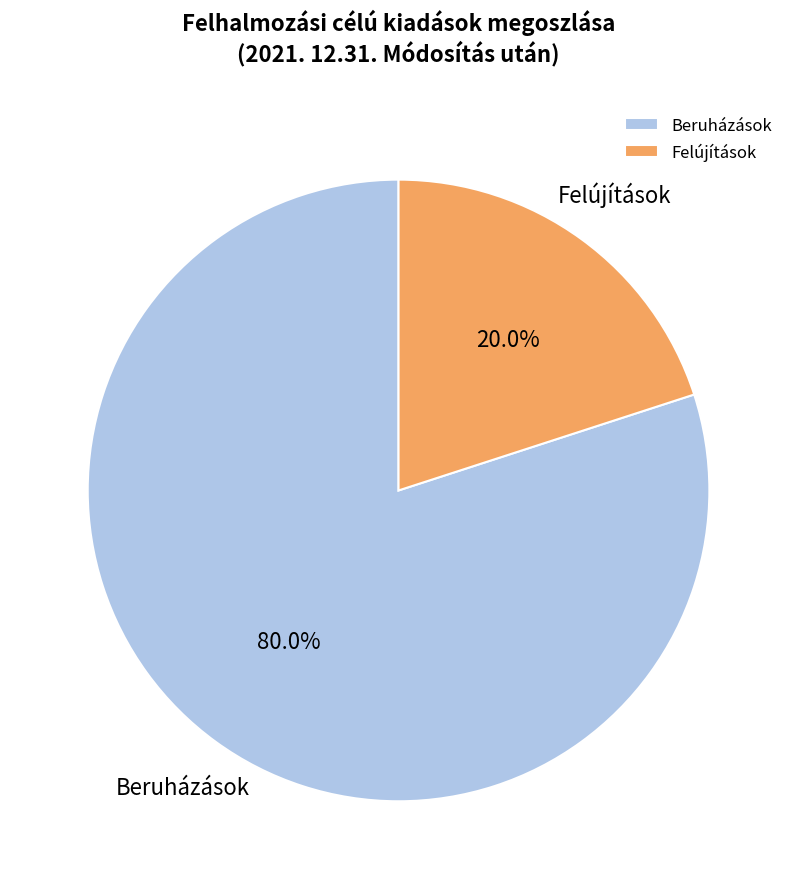

Is there a majority slice in this chart?

Yes